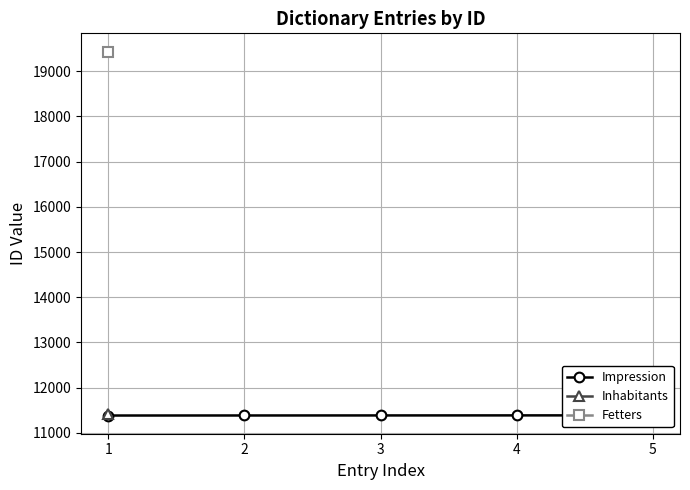

Is this an area chart (filled region under the line)?

No